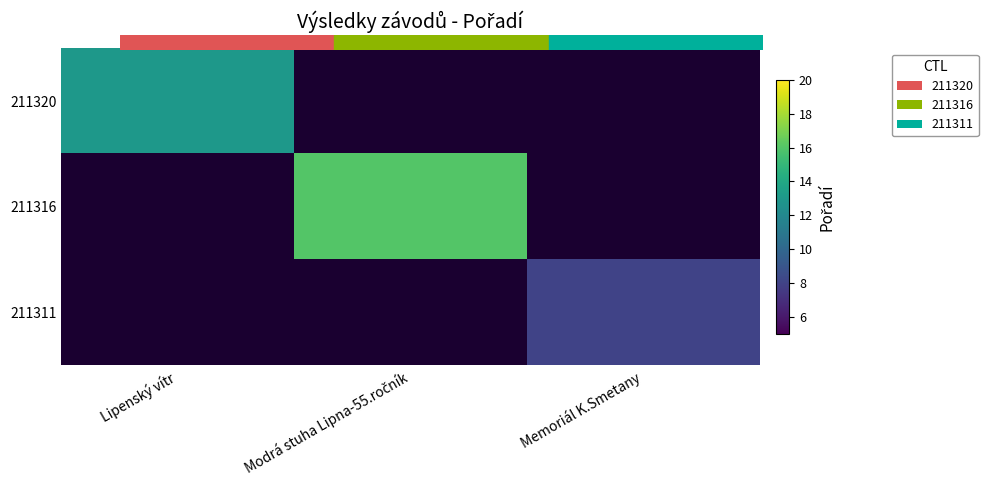

At Memoriál K.Smetany, list the series in order from smallest to largest.

211320, 211316, 211311